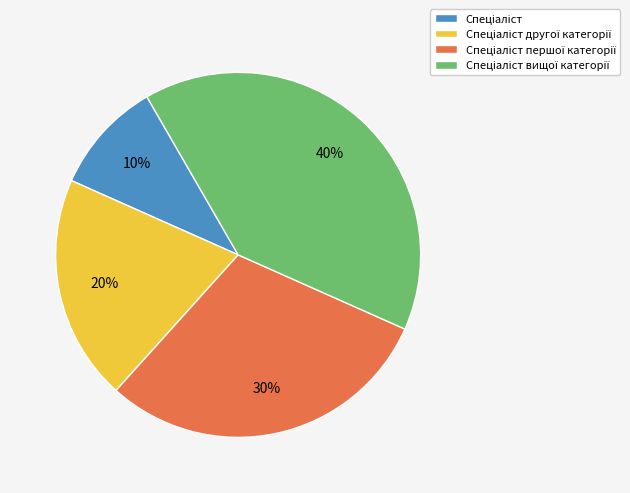

Does any single category account for the majority?

No